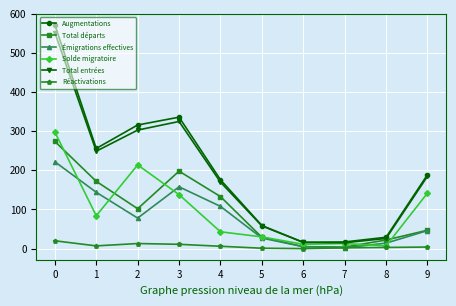

Which series has the largest range (max minus min)?

Augmentations